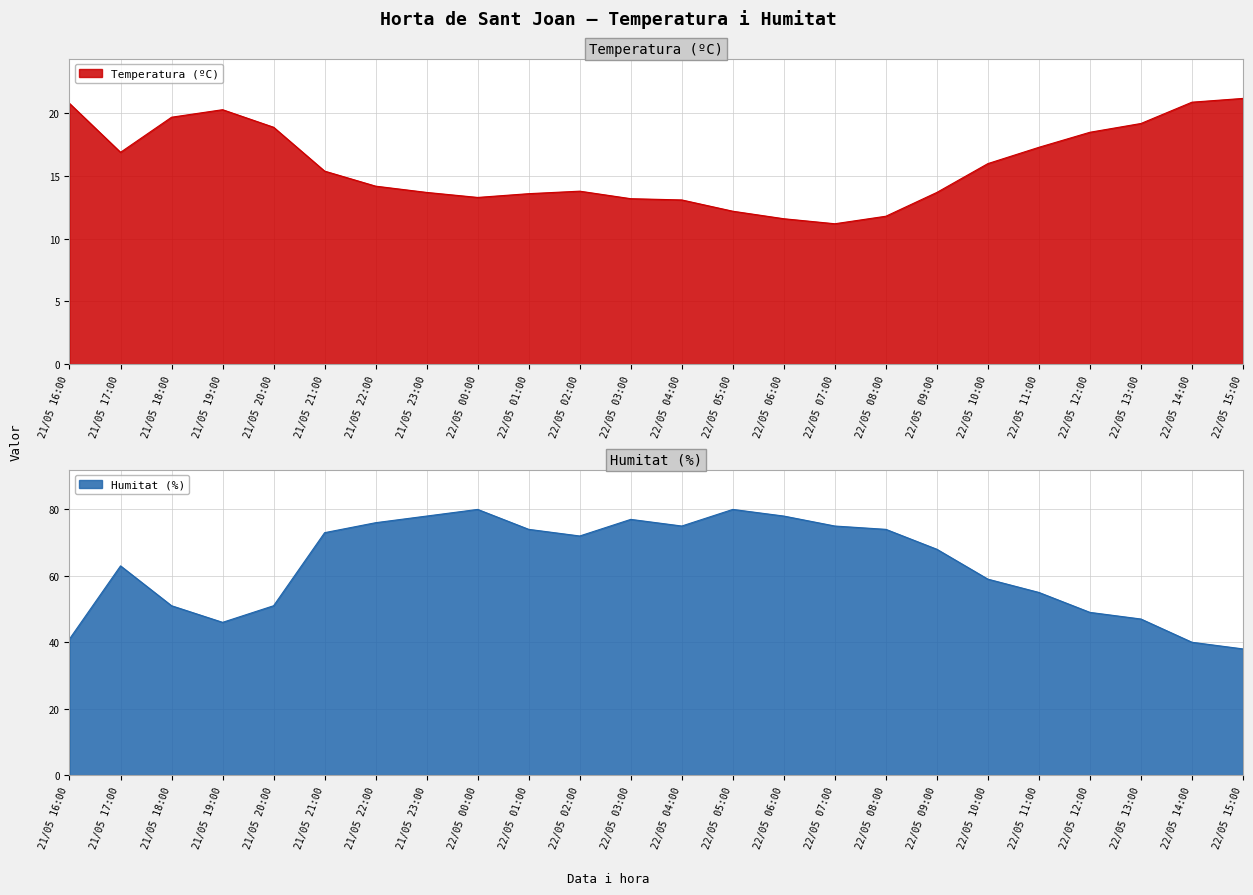

What is the label of the 1st point from the left?

21/05 16:00